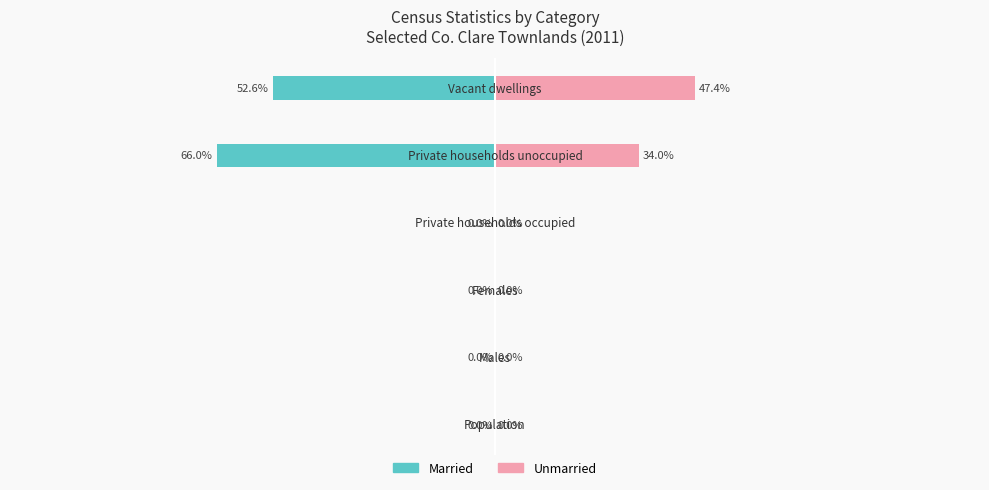

True or false: Unmarried has a value of 71.7 at 100.

False